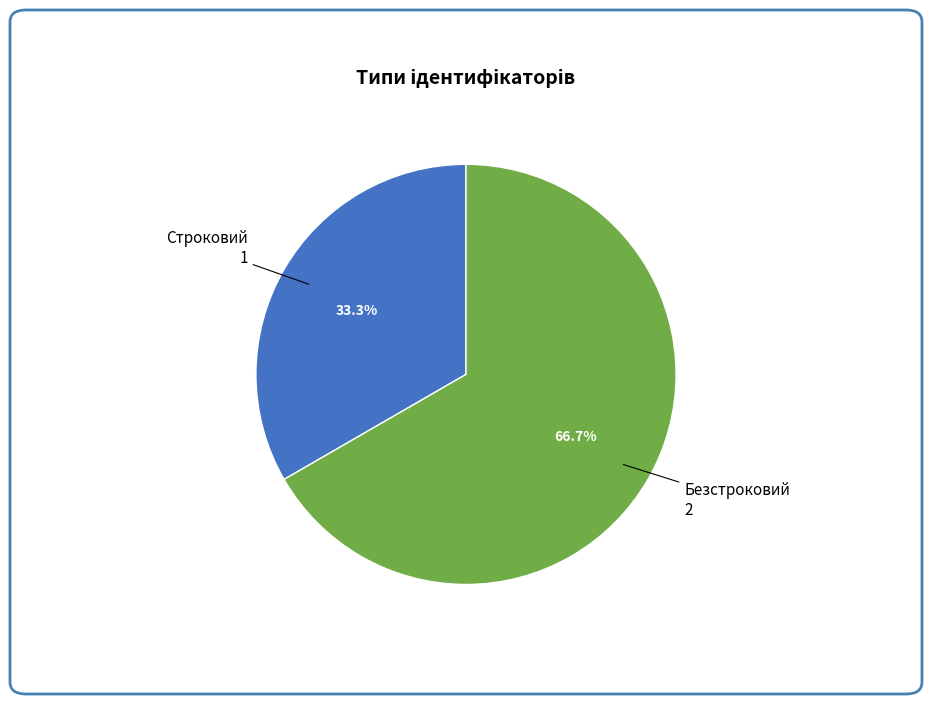

To the nearest percent, what percentage of the pie is Строковий?

33%